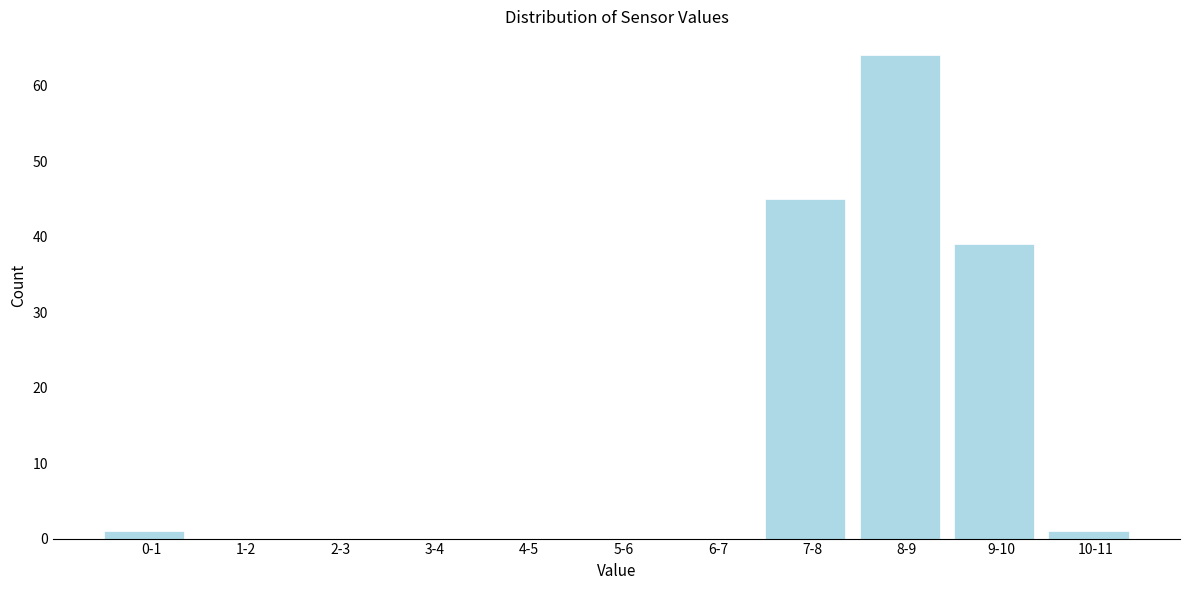

Reading right to left, list all the values displayed in this chart.

10-11=1	9-10=39	8-9=64	7-8=45	6-7=0	5-6=0	4-5=0	3-4=0	2-3=0	1-2=0	0-1=1